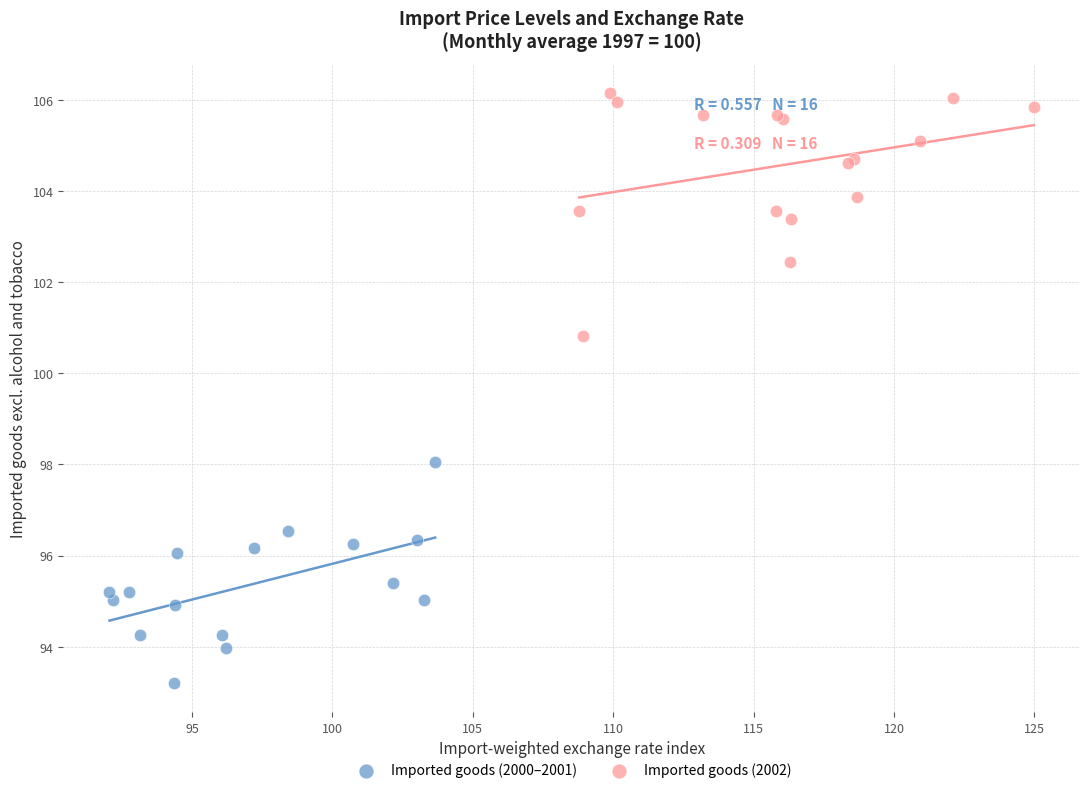

Which series contains the highest Y value?

Imported goods (2002)